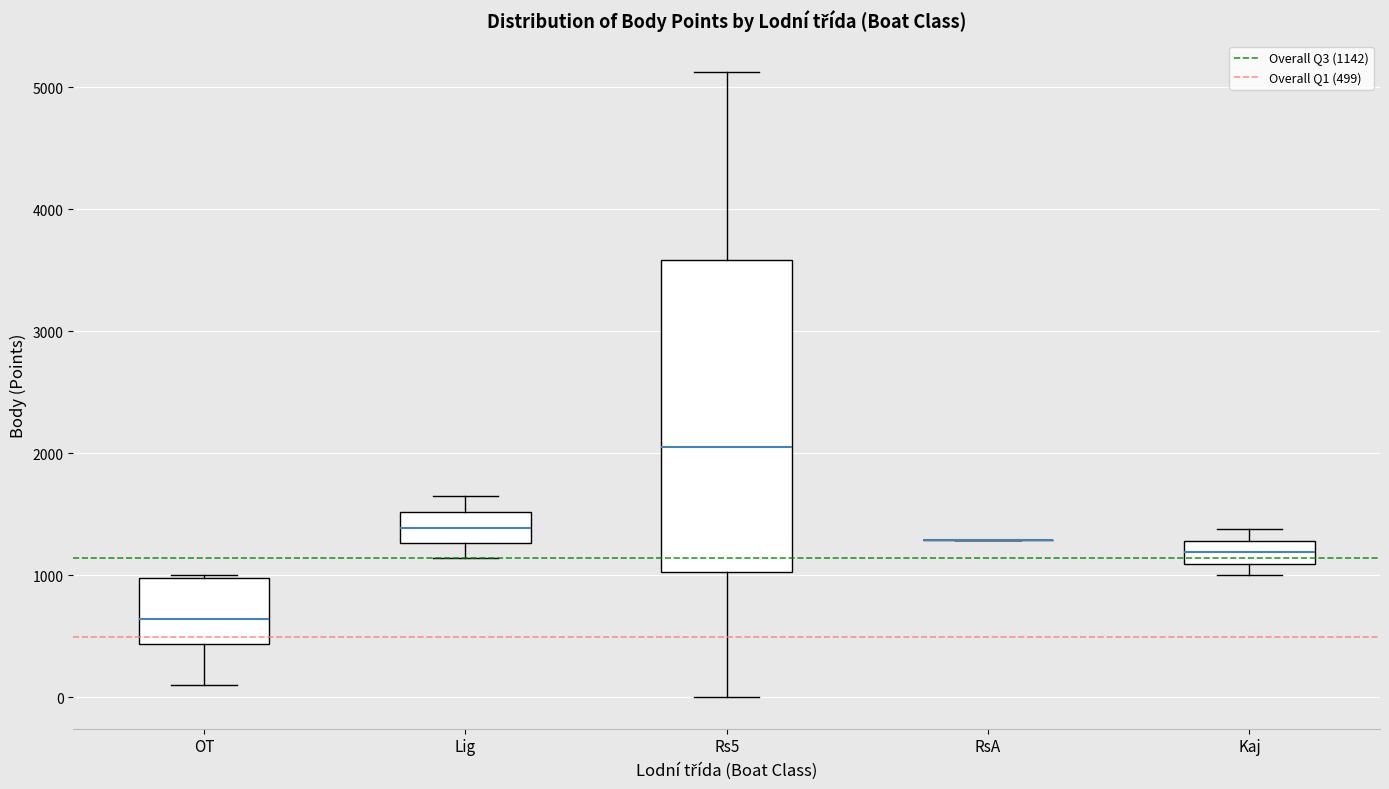

Reading left to right, transcribe this box plot: for each box, give where its median line is, the range the box spans, and where its two whiskers end, as read against the y-axis. The values are not printed on the chart, so give them approximately, as read against the axis.

OT: median 600, box 400 to 1000, whiskers 100 to 1000
Lig: median 1400, box 1300 to 1500, whiskers 1100 to 1700
Rs5: median 2100, box 1000 to 3600, whiskers 0 to 5100
RsA: box collapsed to a line at 1300, whiskers 1300 to 1300
Kaj: median 1200, box 1100 to 1300, whiskers 1000 to 1400